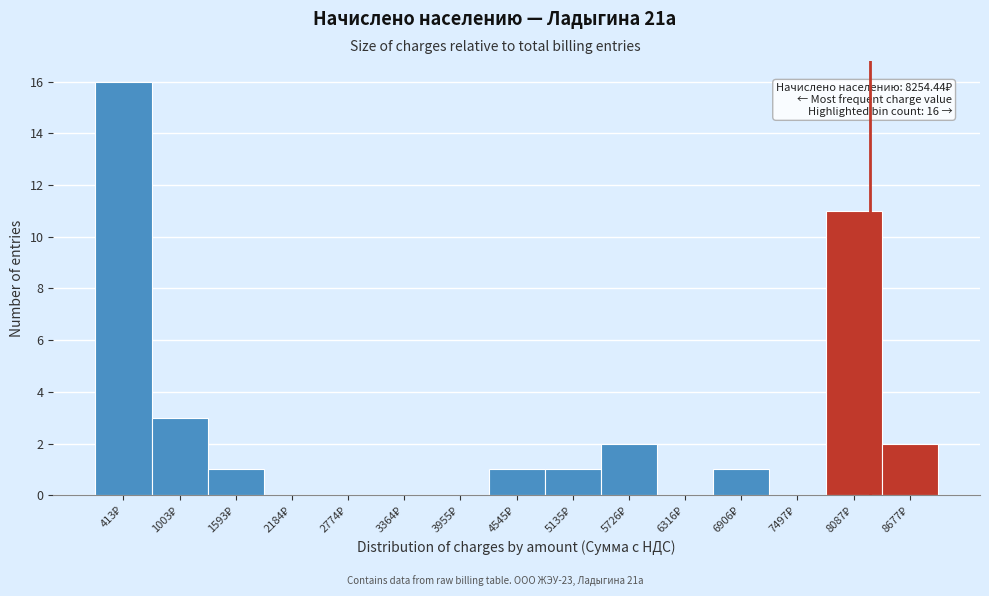

Over which range of the x-axis is the bar tallest?

100 to 700